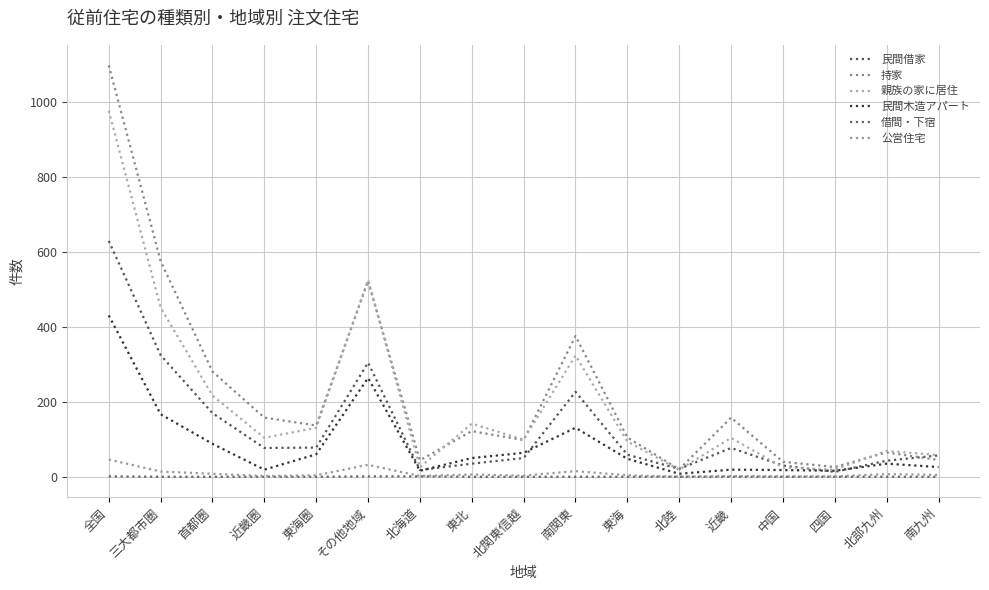

Does the chart have visible grid lines?

Yes